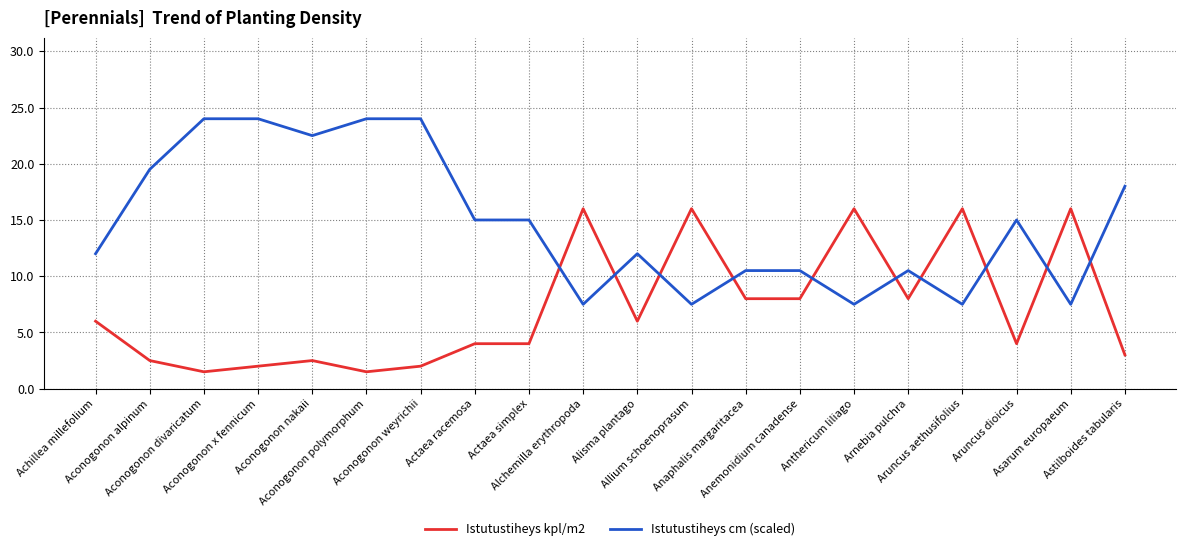

What are all the series names shown in the legend?

Istutustiheys kpl/m2, Istutustiheys cm (scaled)